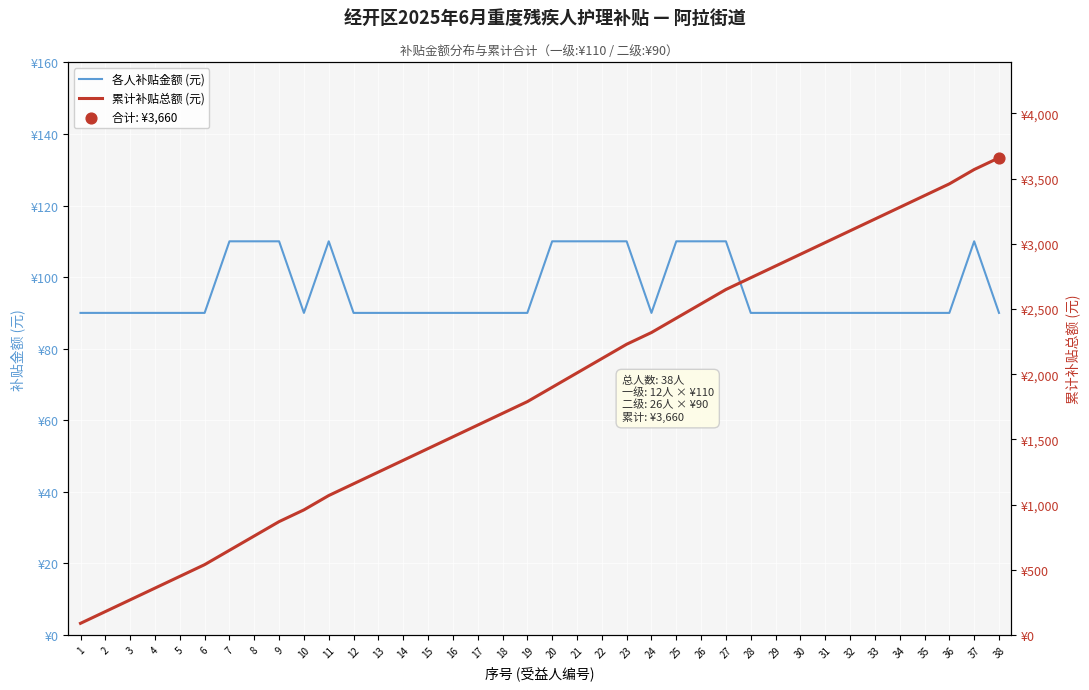

At how many categories does at least one series exceed 1899?

19